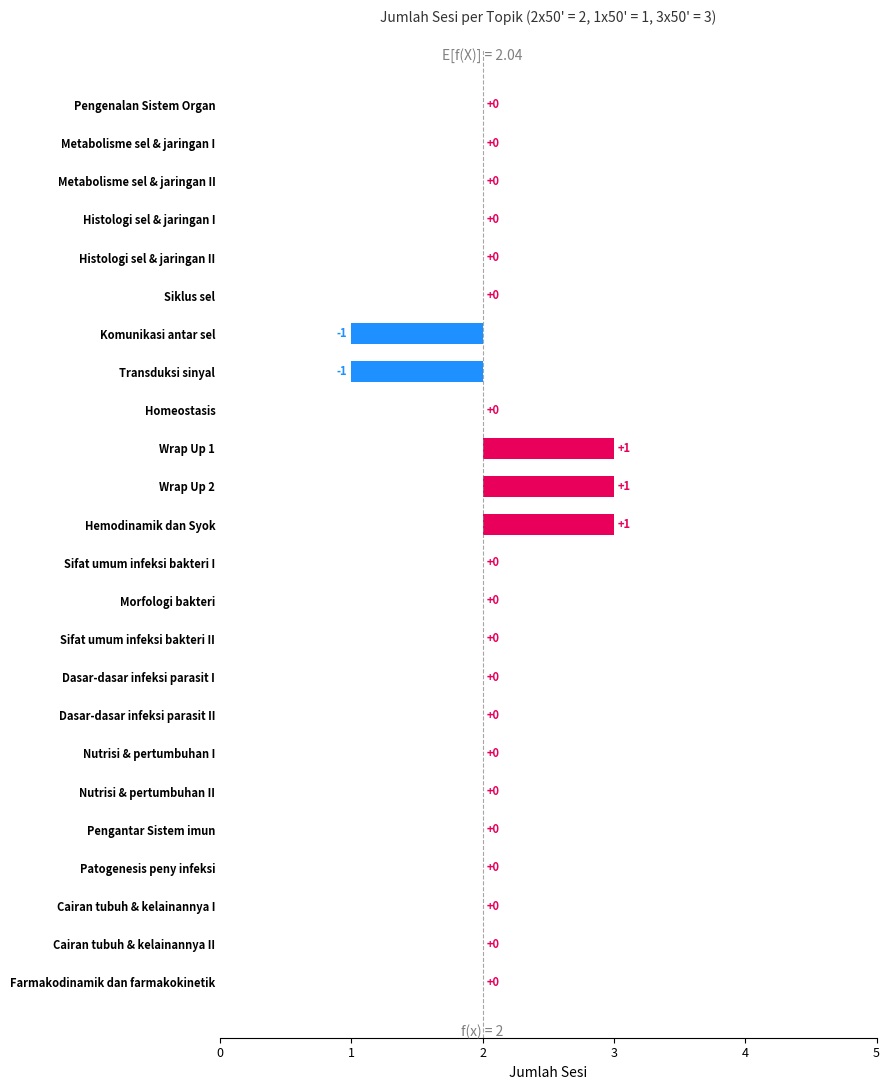

What is the sum of all values?

1